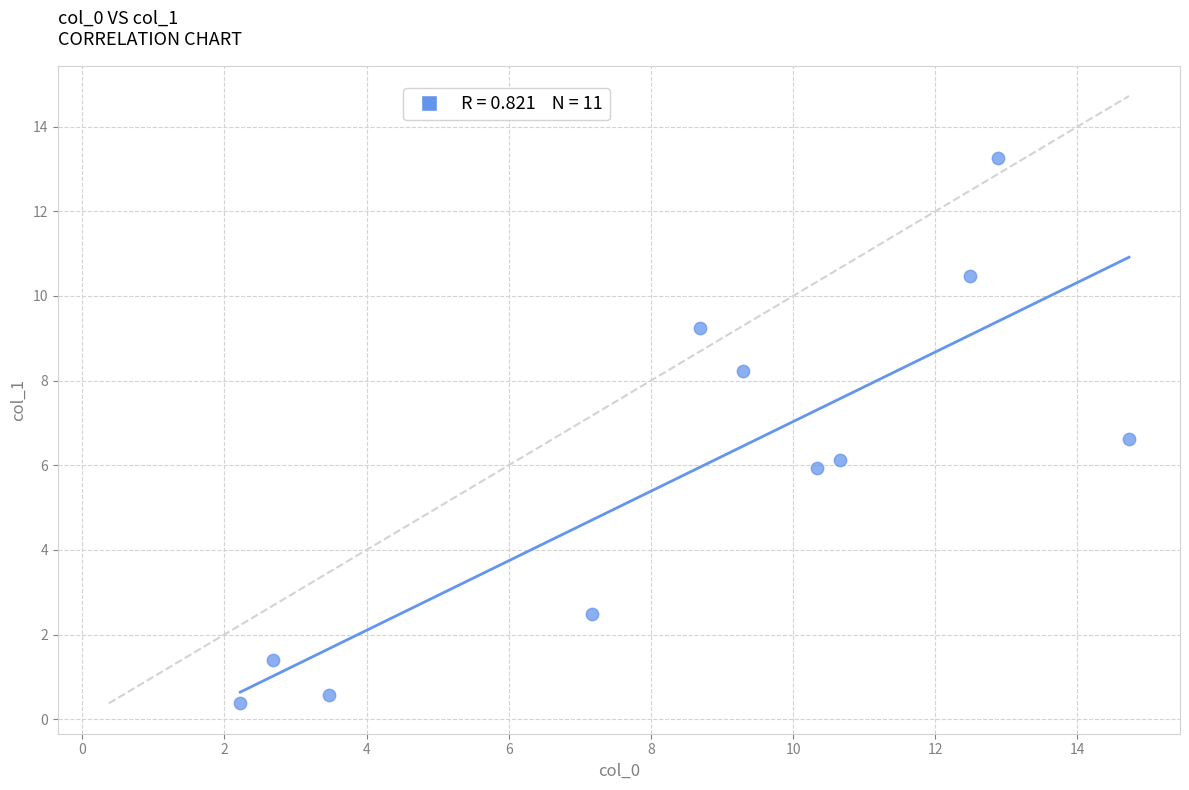

What is the range of Y values (max minus min)?

12.9